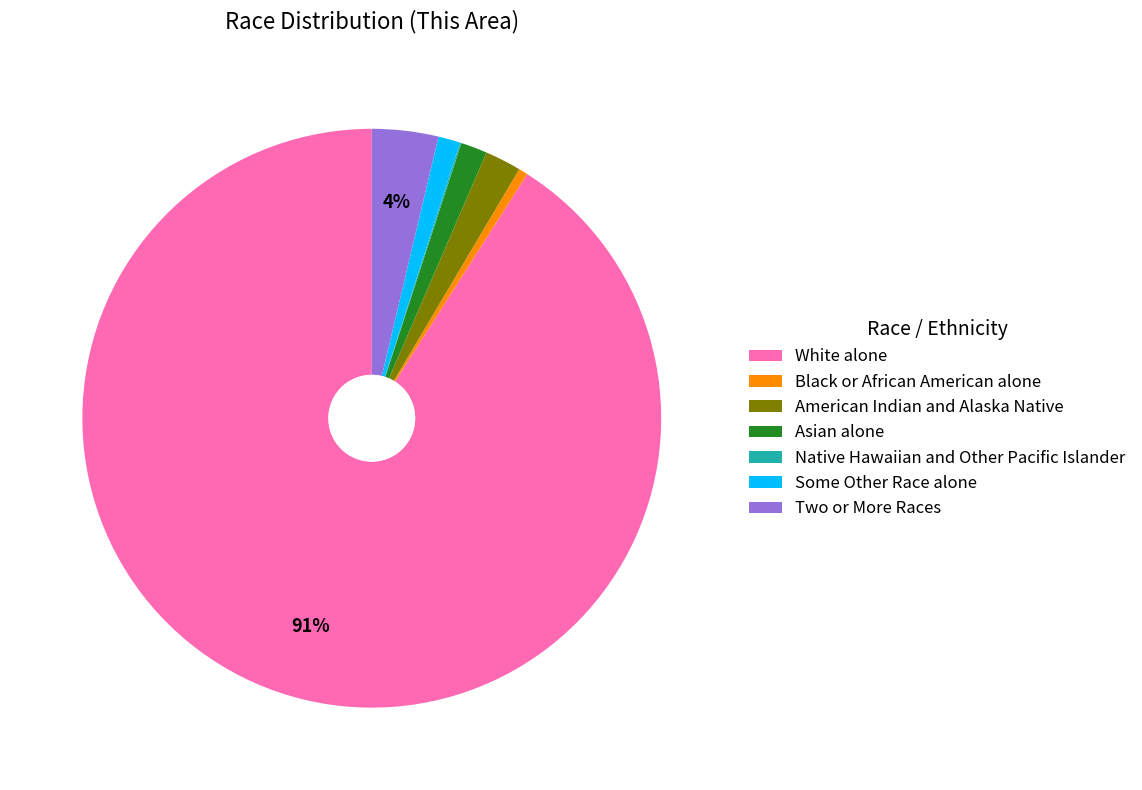

Which category has the biggest portion of the pie?

White alone